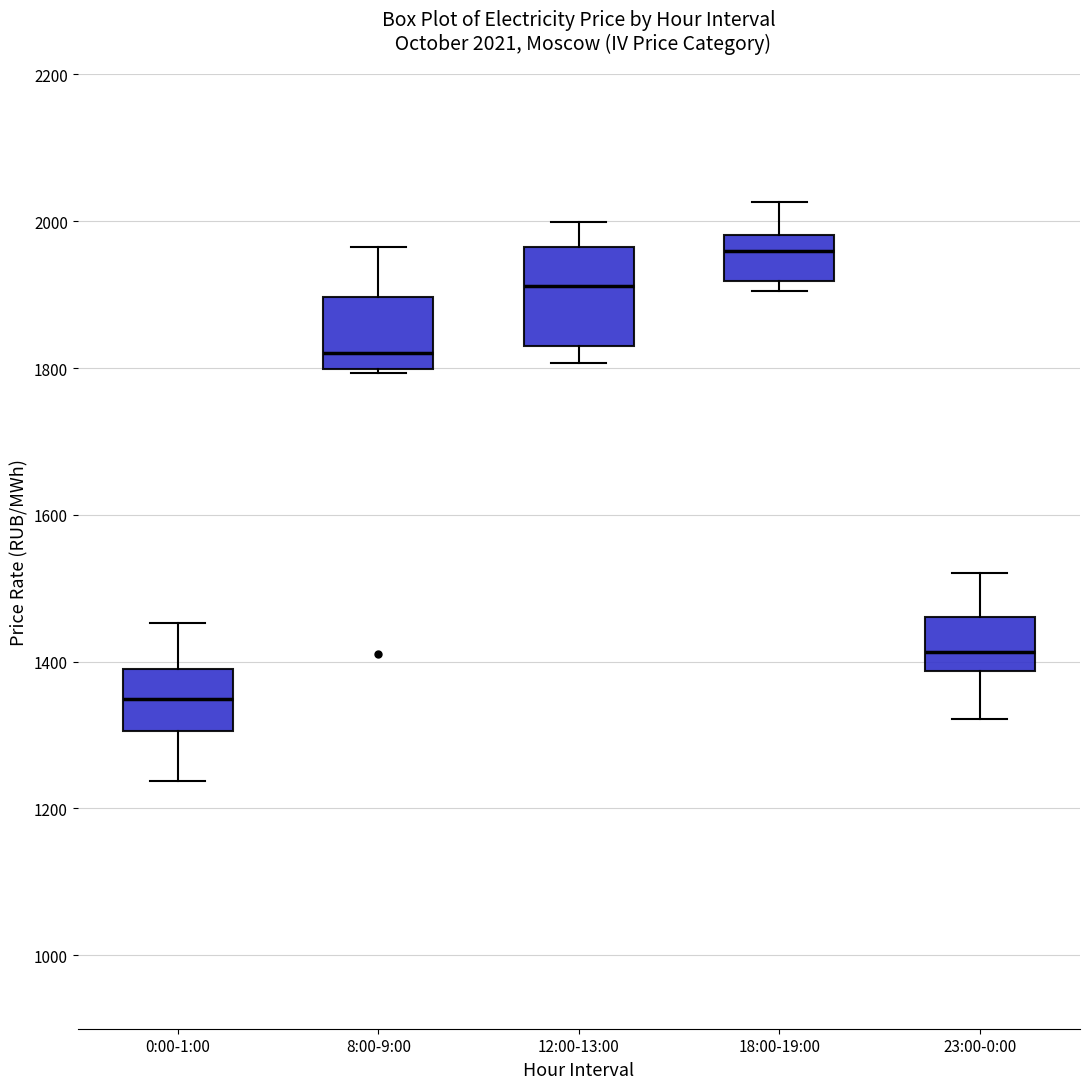

Which box's median line is the lowest?

0:00-1:00